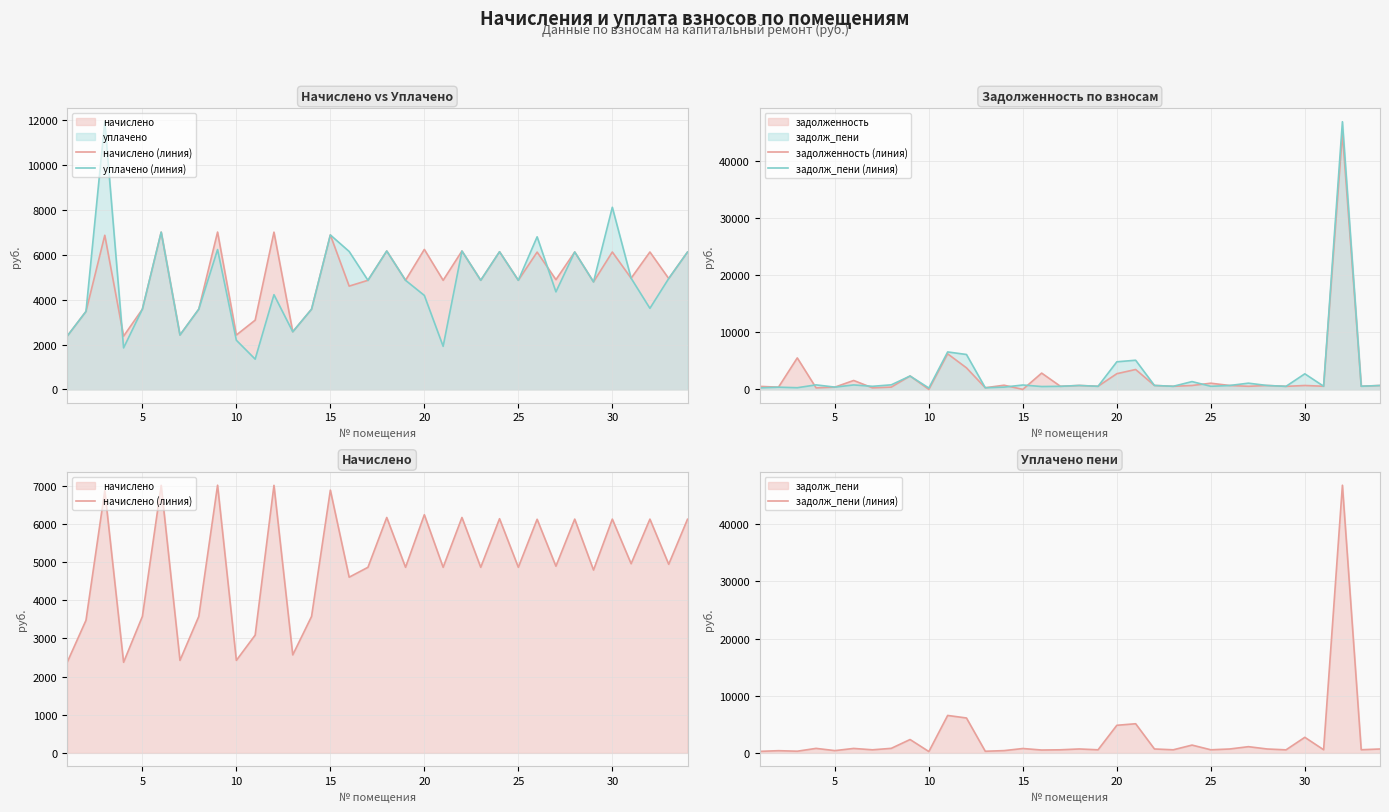

The задолженность (линия) series shows 151.2 at 28. True or false?

False